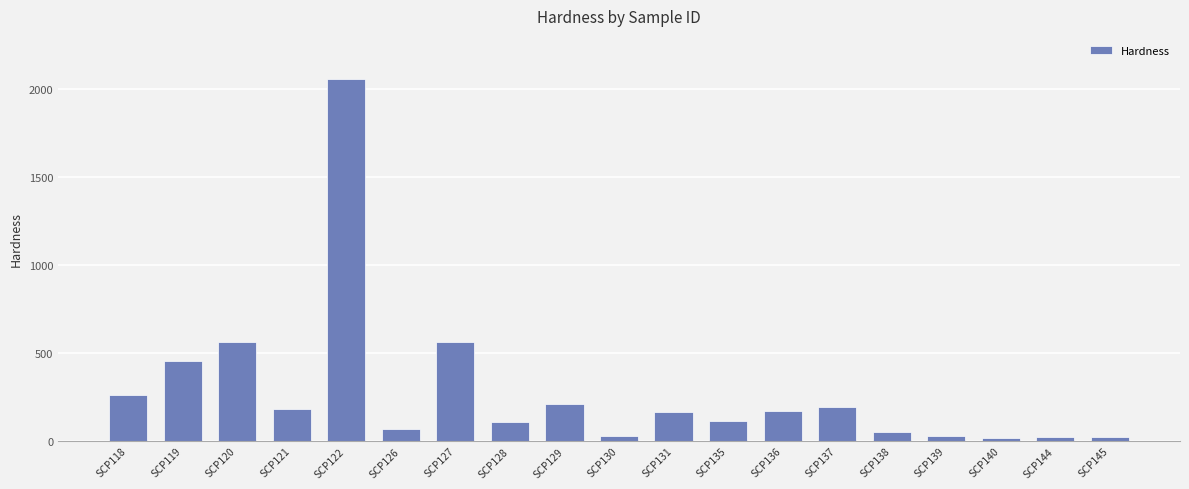

The chart shows a value of 179.0 at SCP121. True or false?

True